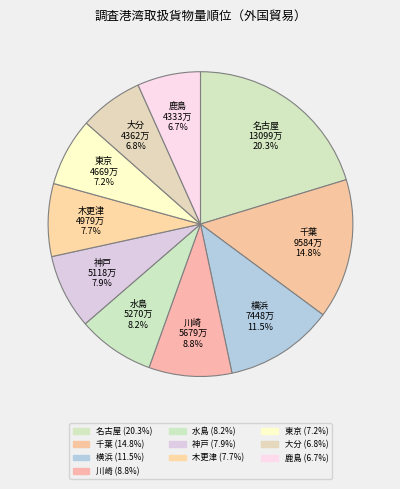

Combined, do 神戸 and 水島 account for over 50%?

No